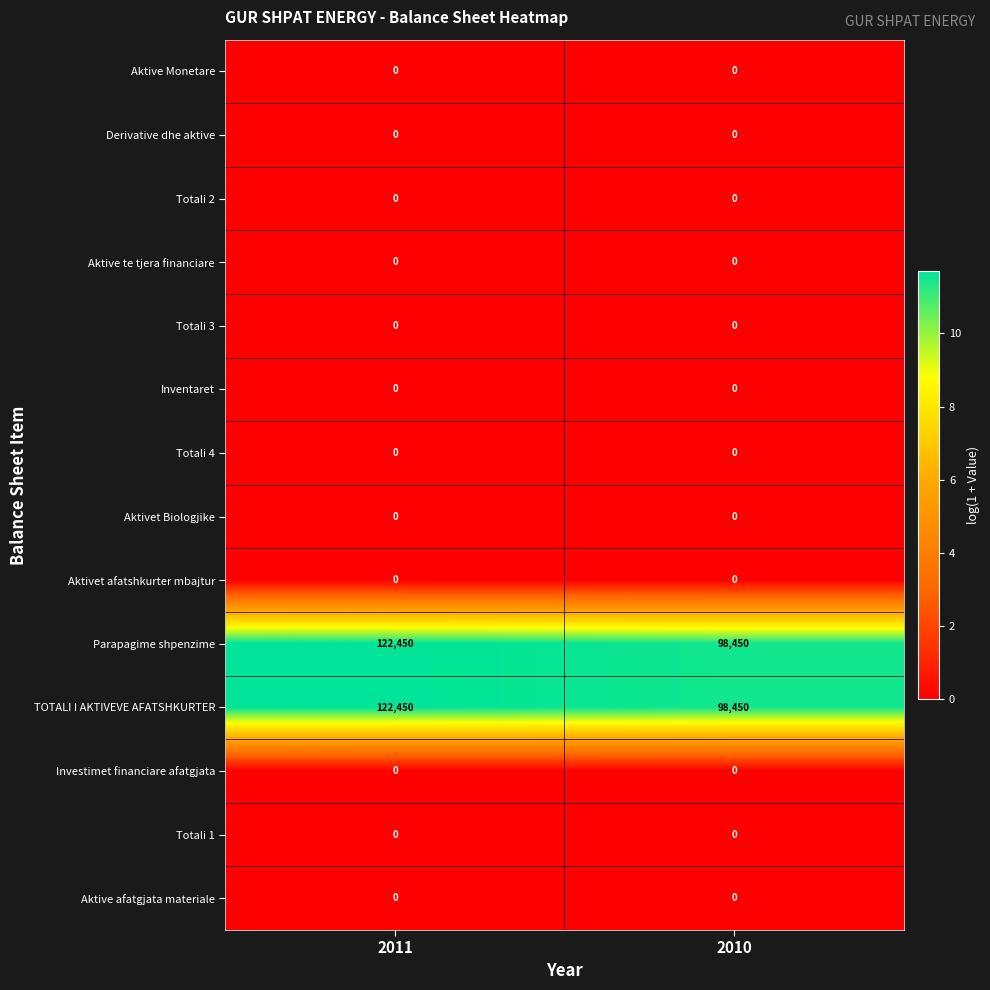

What is the difference between the highest and lowest values at 2011?

122450